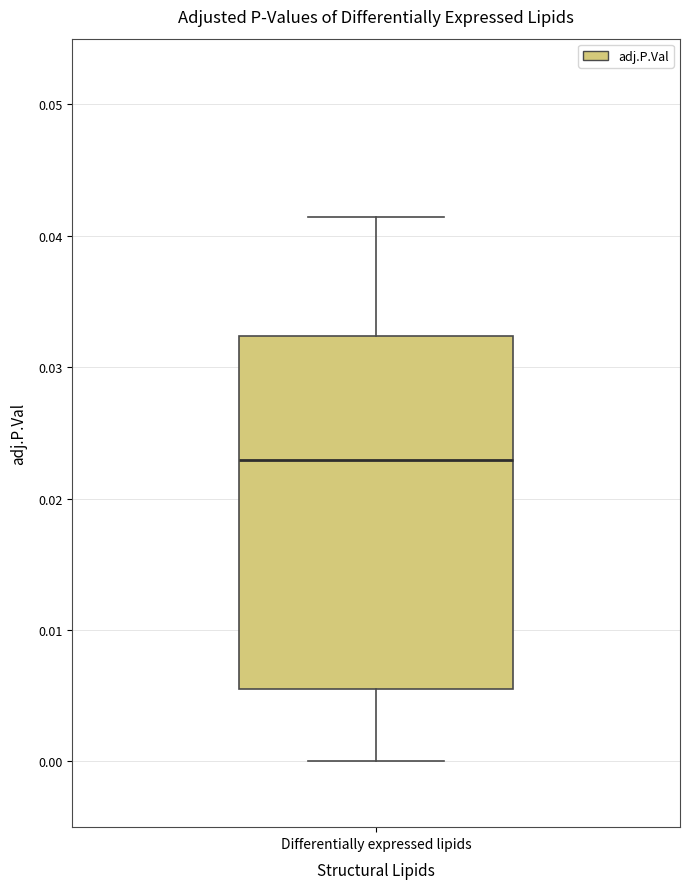

Where is the upper edge of the box for Differentially expressed lipids on the y-axis? The values are not printed on the chart, so give them approximately, as read against the axis.

0.032